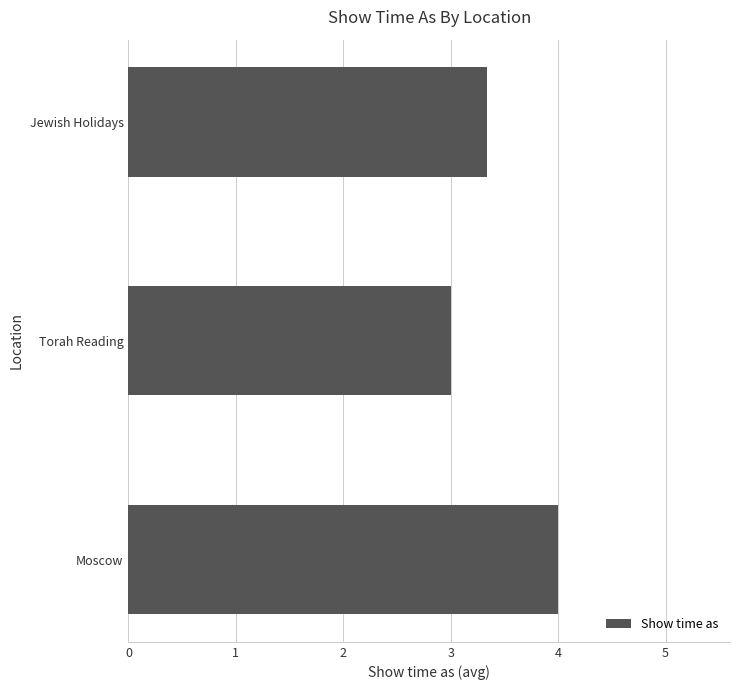

What is the ratio of the value at Torah Reading to the value at Moscow?

0.8